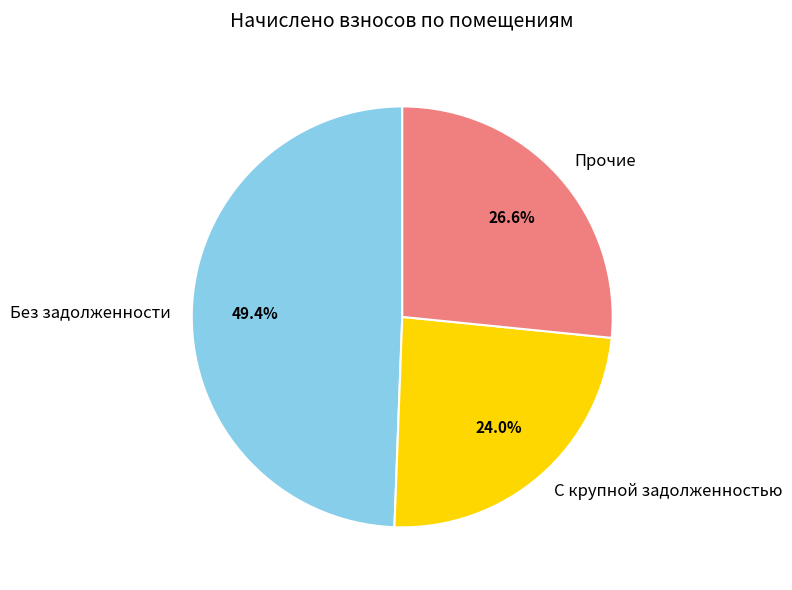

Do Прочие and С крупной задолженностью together represent more than half of the pie?

Yes